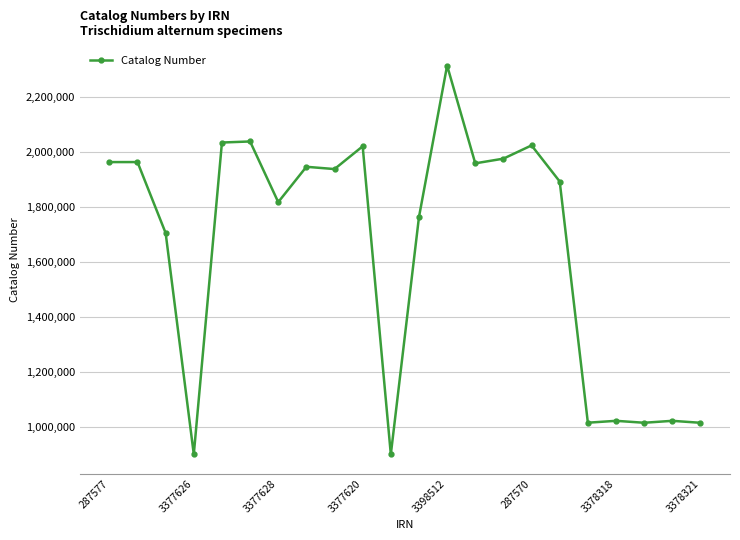

What is the greatest value displayed?

2312844